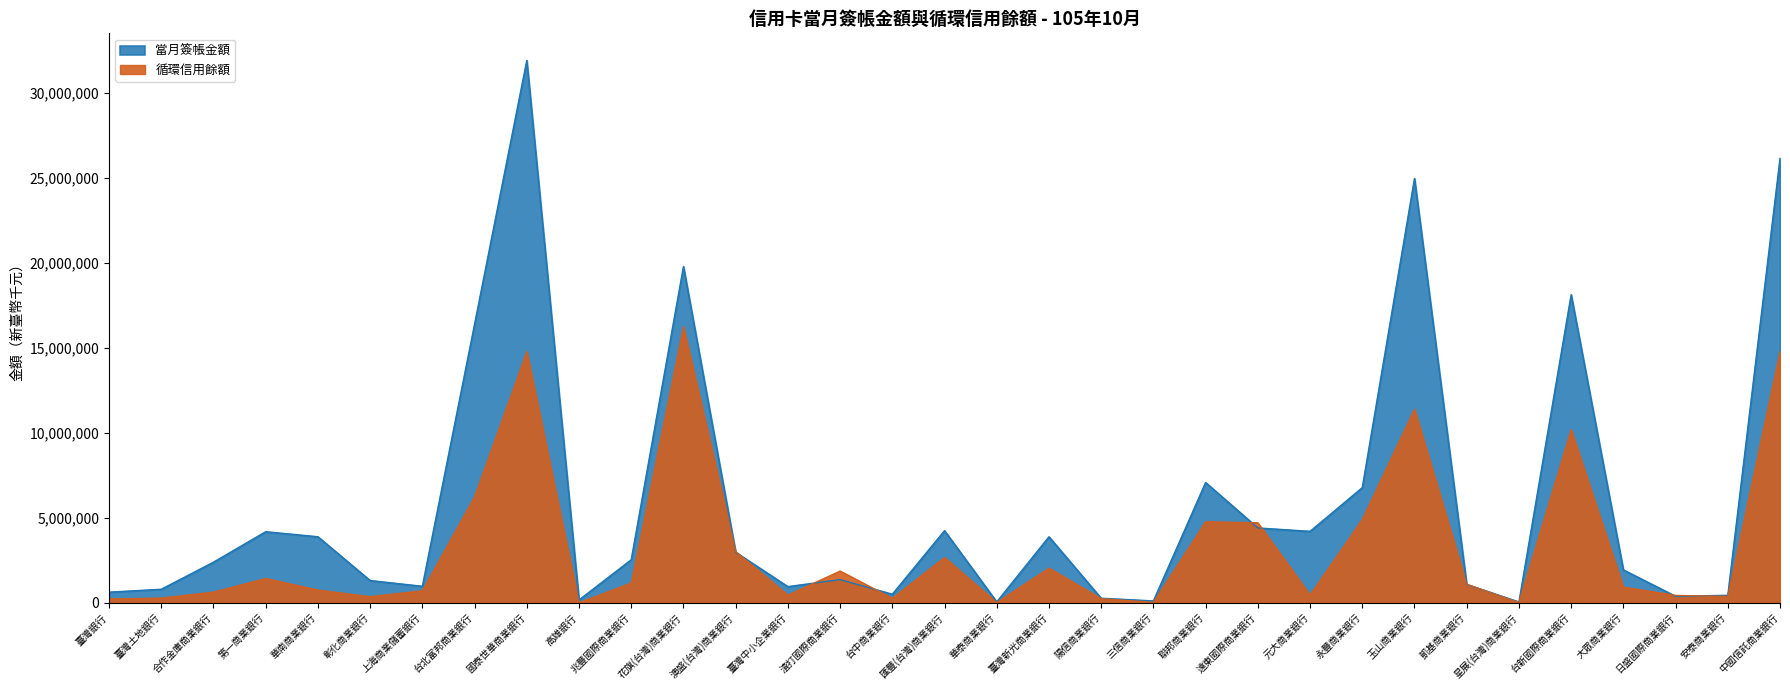

How many times do 當月簽帳金額 and 循環信用餘額 cross each other?

10